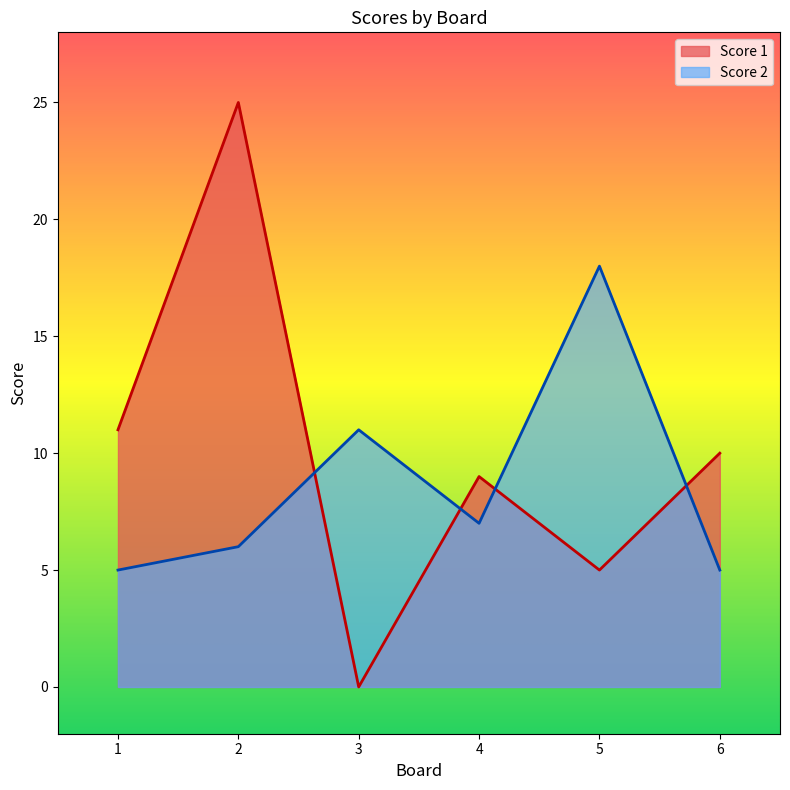

What value does the Score 2 series have at 6?

5